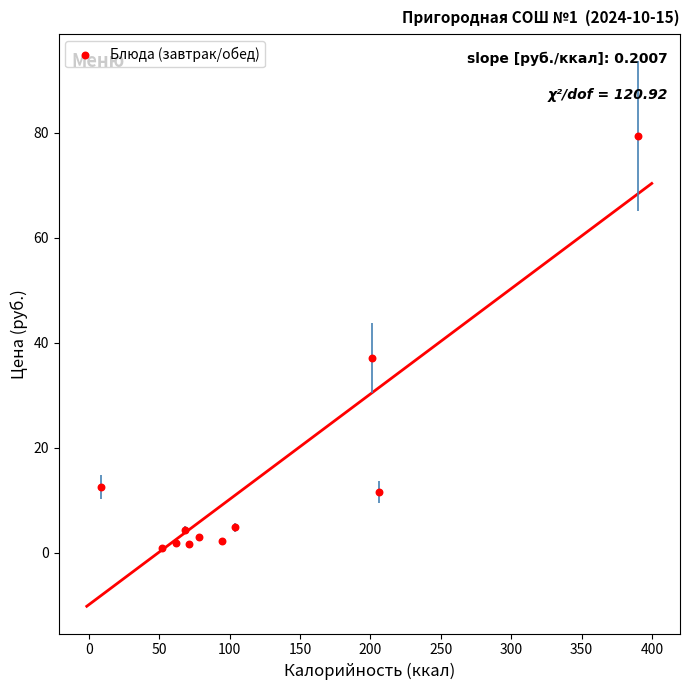

What is the range of X values (max minus min)?

381.5